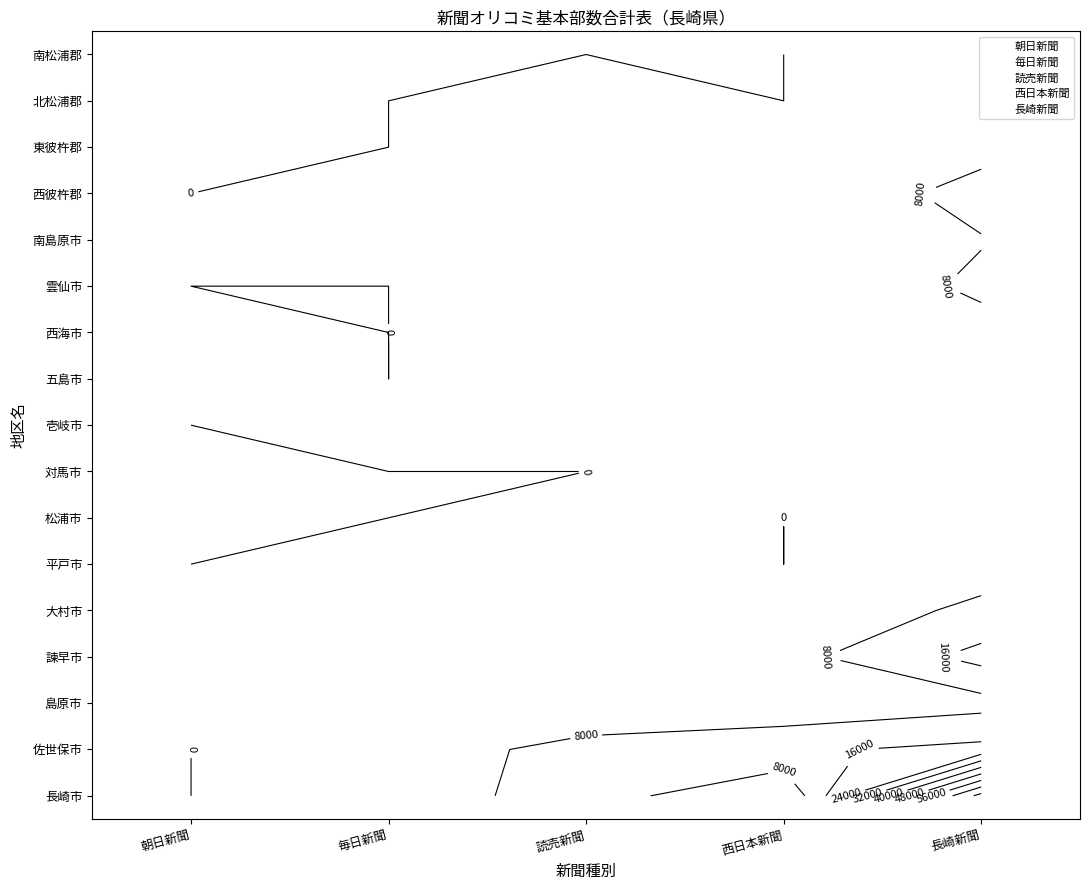

How many values in the 西日本新聞 series are below 50?

8